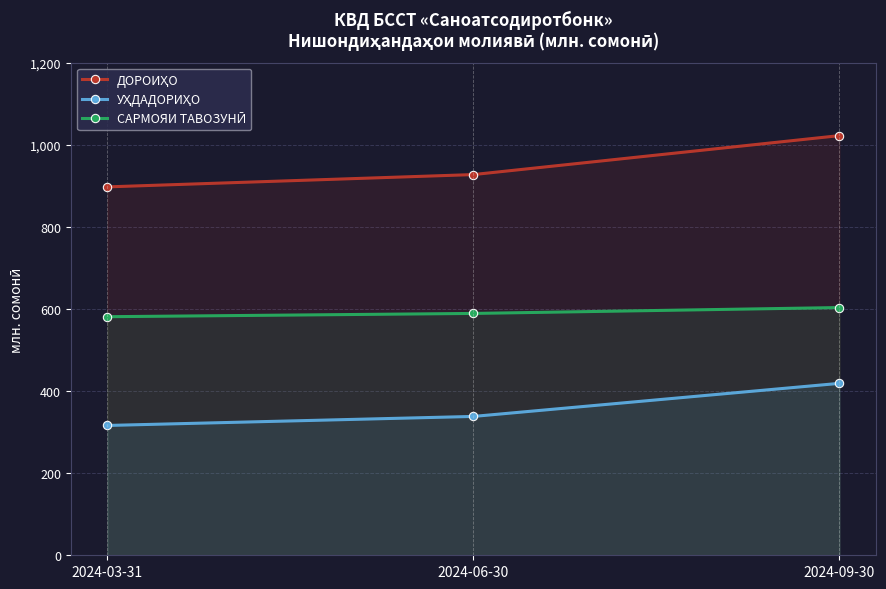

At how many categories does at least one series exceed 394?

3